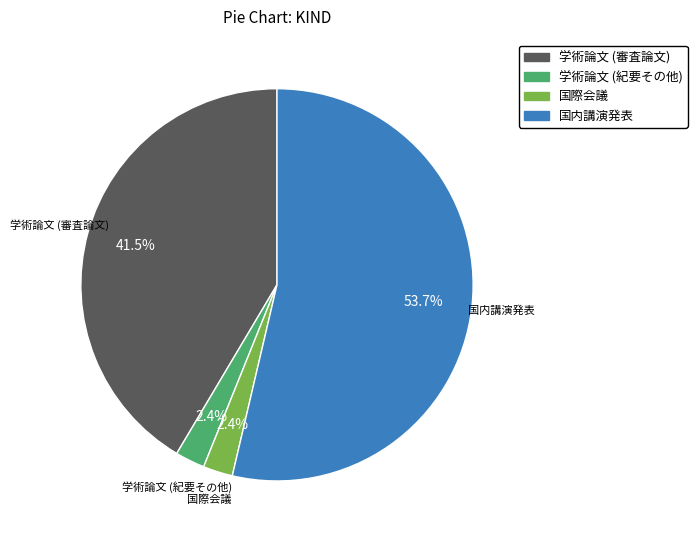

How many slices are in this pie chart?

4